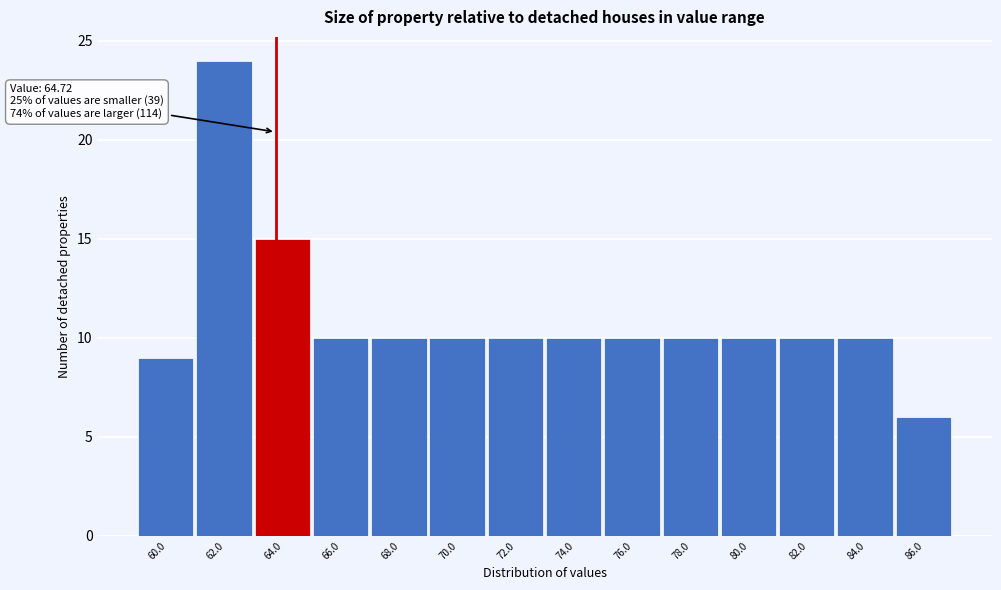

Reading left to right, what are all the values shown in this chart?

60.0=9	62.0=24	64.0=15	66.0=10	68.0=10	70.0=10	72.0=10	74.0=10	76.0=10	78.0=10	80.0=10	82.0=10	84.0=10	86.0=6